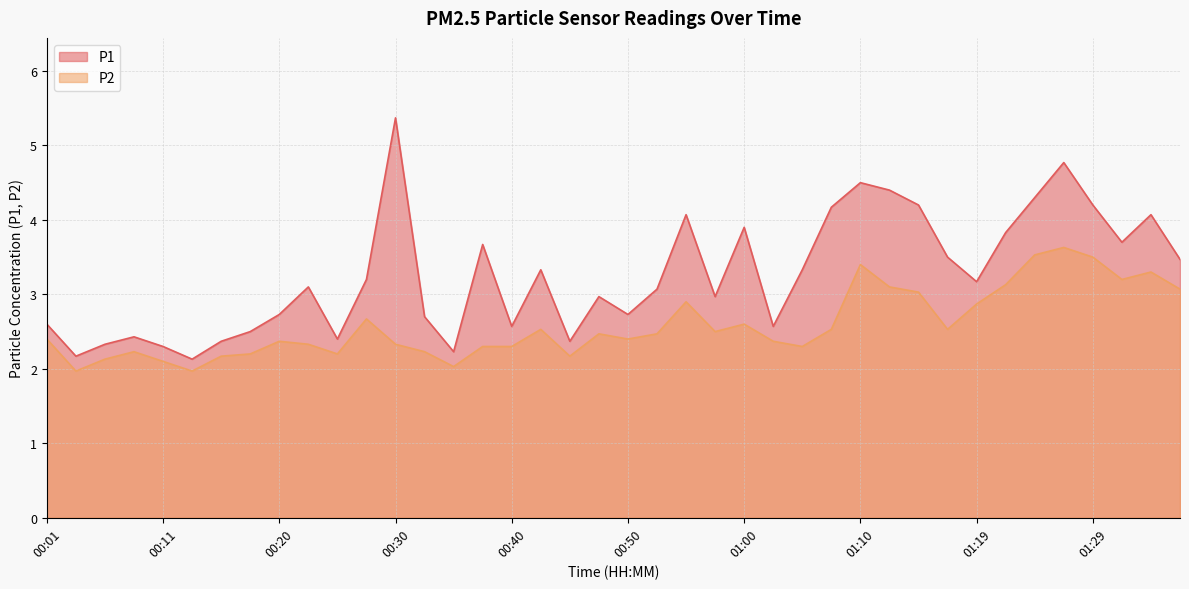

At which label does P2 reach its peak?

01:27